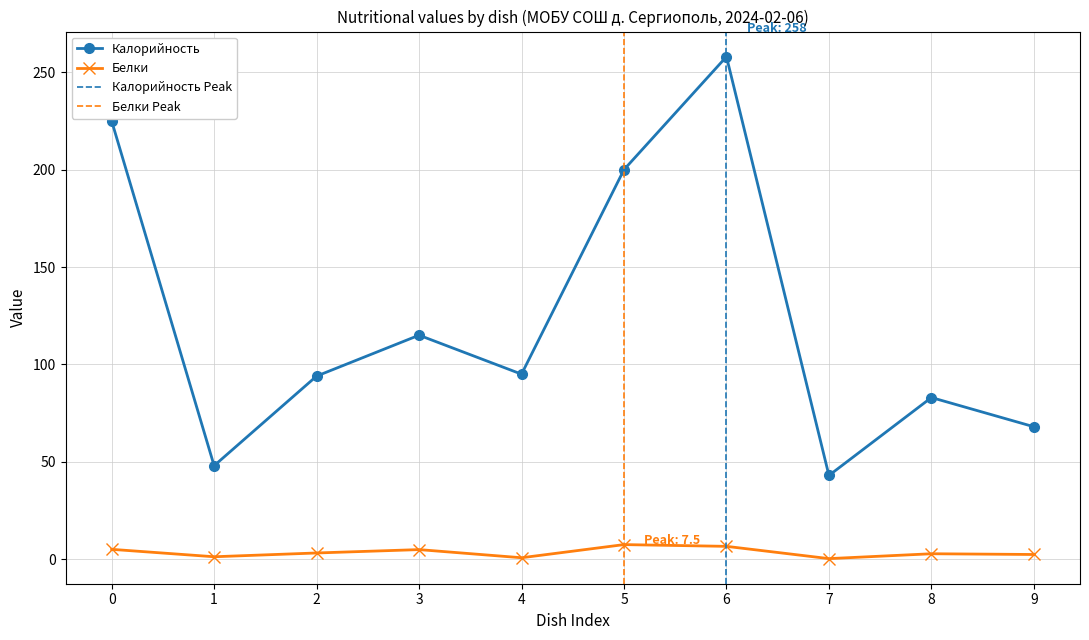

The Калорийность series shows 57.5 at 7. True or false?

False